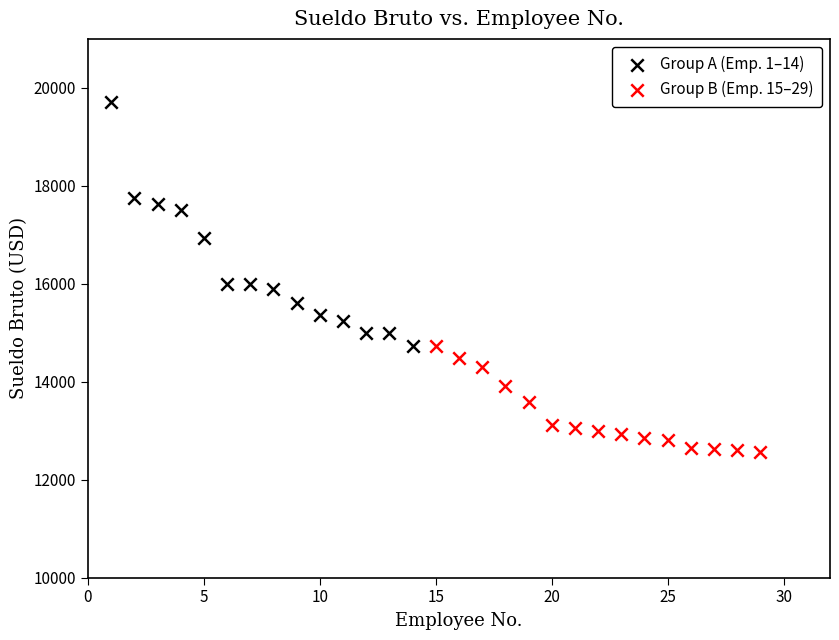

Which series has the widest spread of Y values?

Group A (Emp. 1–14)